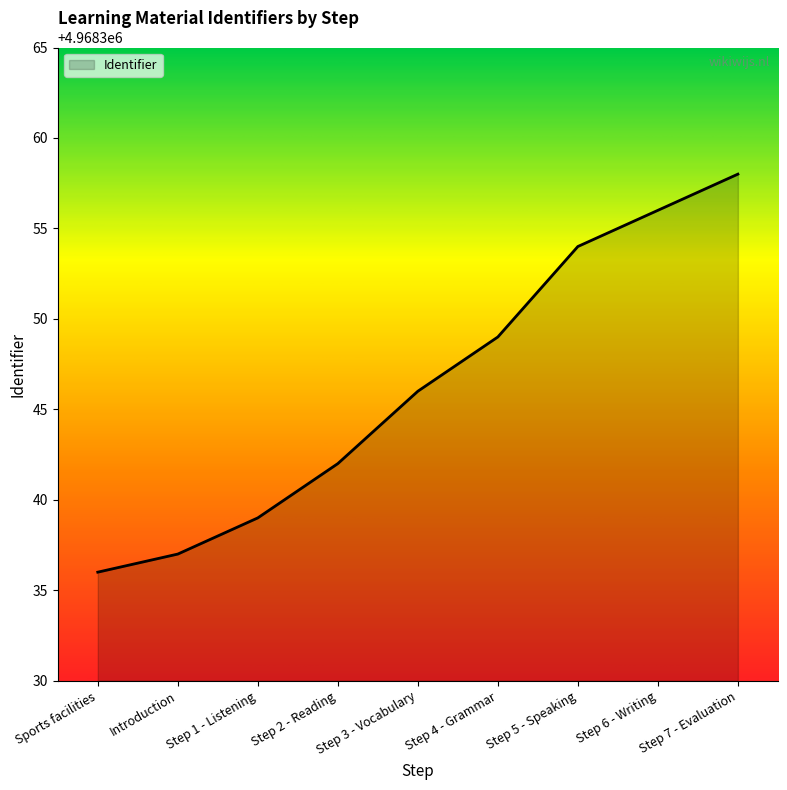

Rank the categories by value from lowest to highest.

Sports facilities, Introduction, Step 1 - Listening, Step 2 - Reading, Step 3 - Vocabulary, Step 4 - Grammar, Step 5 - Speaking, Step 6 - Writing, Step 7 - Evaluation